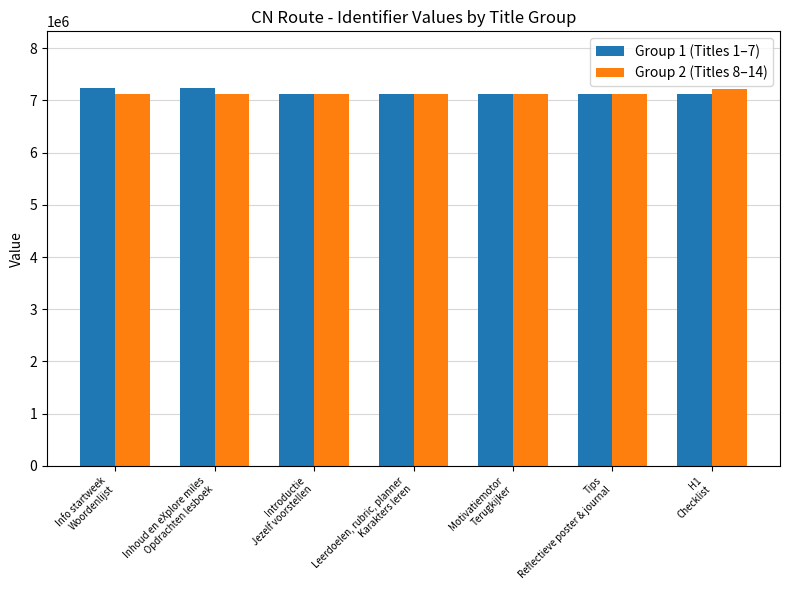

What is the lowest value of the Group 1 (Titles 1–7) series?

7118552